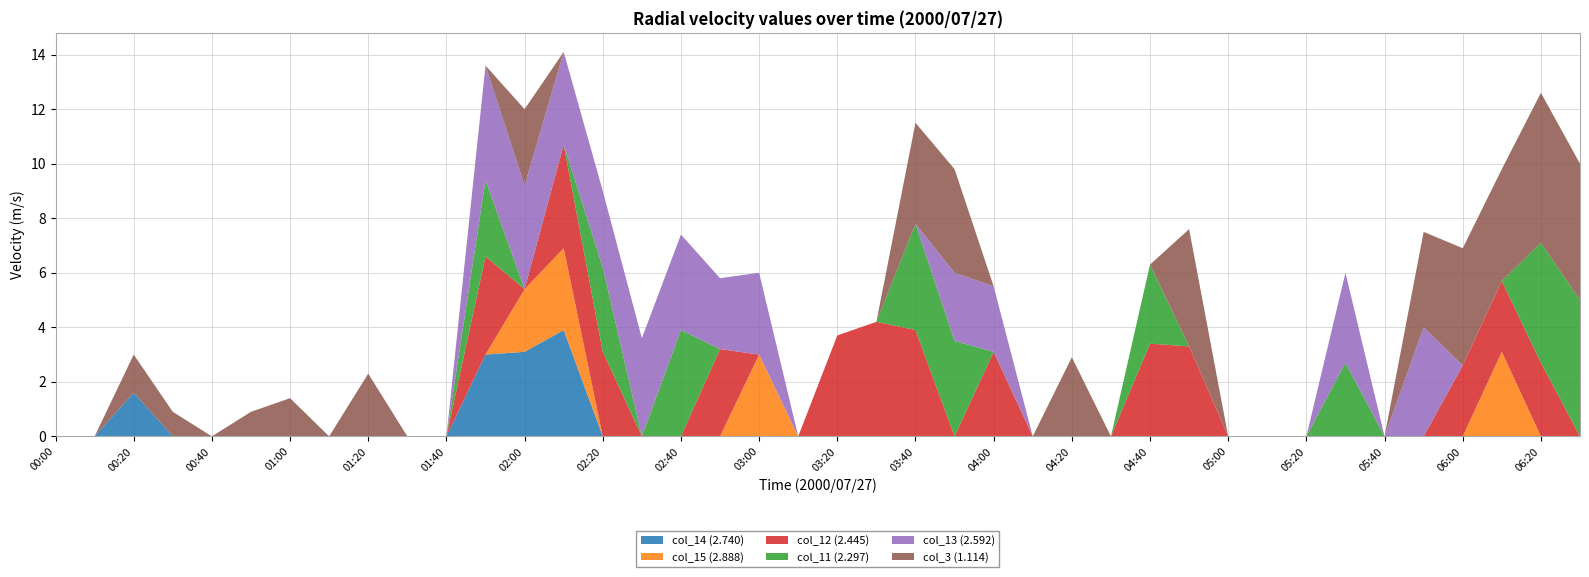

Reading right to left, what are all the values shown in this chart?

col_14 (2.740): 999.0	999.0	999.0	999.0	999.0	999.0	999.0	999.0	999.0	999.0	999.0	999.0	999.0	999.0	999.0	999.0	999.0	999.0	999.0	999.0	999.0	999.0	999.0	999.0	999.0	999.0	3.9	3.1	3.0	999.0	999.0	999.0	999.0	999.0	999.0	999.0	999.0	1.6	999.0	999.0
col_15 (2.888): 999.0	999.0	3.1	999.0	999.0	999.0	999.0	999.0	999.0	999.0	999.0	999.0	999.0	999.0	999.0	999.0	999.0	999.0	999.0	999.0	999.0	3.0	999.0	999.0	999.0	999.0	3.0	2.3	999.0	999.0	999.0	999.0	999.0	999.0	999.0	999.0	999.0	999.0	999.0	999.0
col_12 (2.445): 999.0	2.7	2.6	2.6	999.0	999.0	999.0	999.0	999.0	999.0	3.3	3.4	999.0	999.0	999.0	3.1	999.0	3.9	4.2	3.7	999.0	999.0	3.2	999.0	999.0	3.1	3.8	999.0	3.6	999.0	999.0	999.0	999.0	999.0	999.0	999.0	999.0	999.0	999.0	999.0
col_11 (2.297): 5.0	4.4	999.0	999.0	999.0	999.0	2.7	999.0	999.0	999.0	999.0	2.9	999.0	999.0	999.0	999.0	3.5	3.9	999.0	999.0	999.0	999.0	999.0	3.9	999.0	3.1	999.0	999.0	2.8	999.0	999.0	999.0	999.0	999.0	999.0	999.0	999.0	999.0	999.0	999.0
col_13 (2.592): 999.0	999.0	999.0	999.0	4.0	999.0	3.3	999.0	999.0	999.0	999.0	999.0	999.0	999.0	999.0	2.4	2.5	999.0	999.0	999.0	999.0	3.0	2.6	3.5	3.6	2.8	3.4	3.8	4.2	999.0	999.0	999.0	999.0	999.0	999.0	999.0	999.0	999.0	999.0	999.0
col_3 (1.114): 5.0	5.5	4.1	4.3	3.5	999.0	999.0	999.0	999.0	999.0	4.3	999.0	999.0	2.9	999.0	999.0	3.8	3.7	999.0	999.0	999.0	999.0	999.0	999.0	999.0	999.0	999.0	2.8	999.0	999.0	999.0	2.3	999.0	1.4	0.9	999.0	0.9	1.4	999.0	999.0